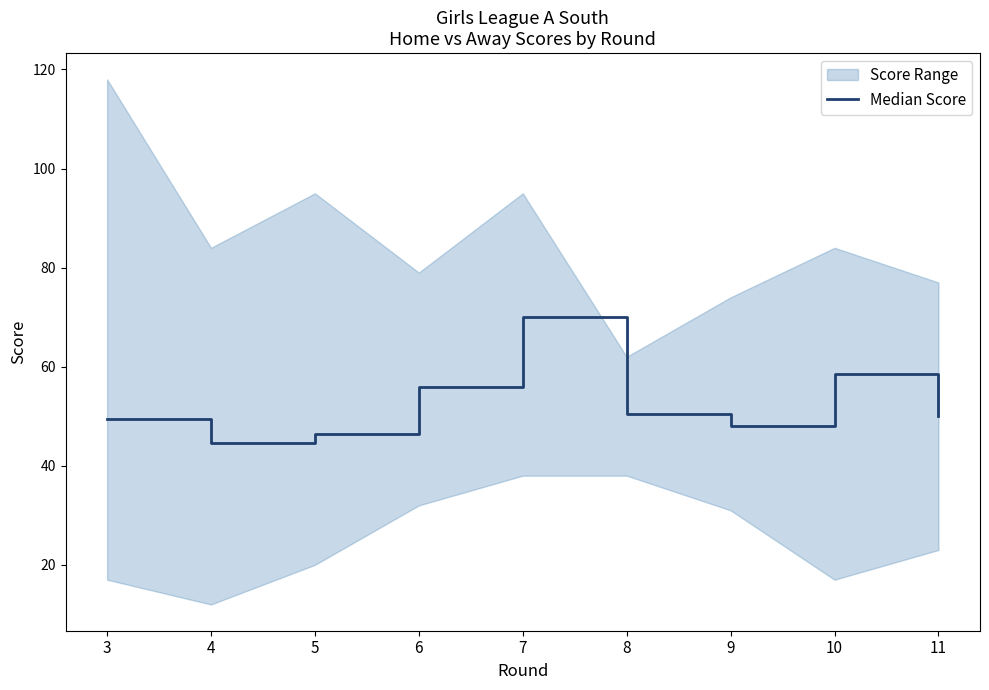

Which label corresponds to the largest value in the chart?

7